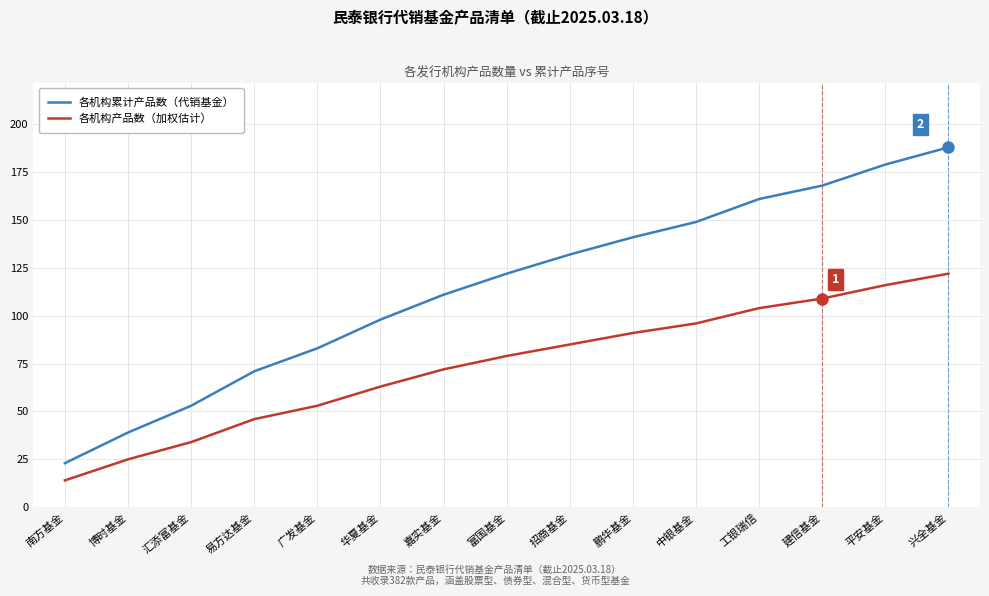

The value of 各机构累计产品数（代销基金） at 博时基金 is 39. True or false?

True